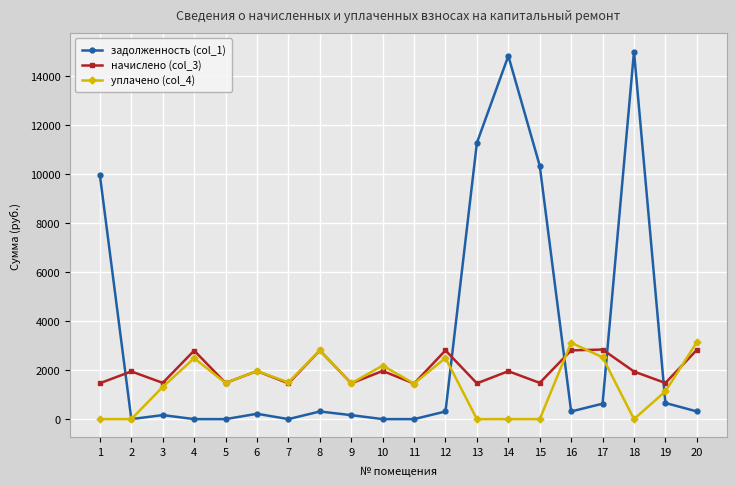

Which series has the largest total across all categories?

задолженность (col_1)